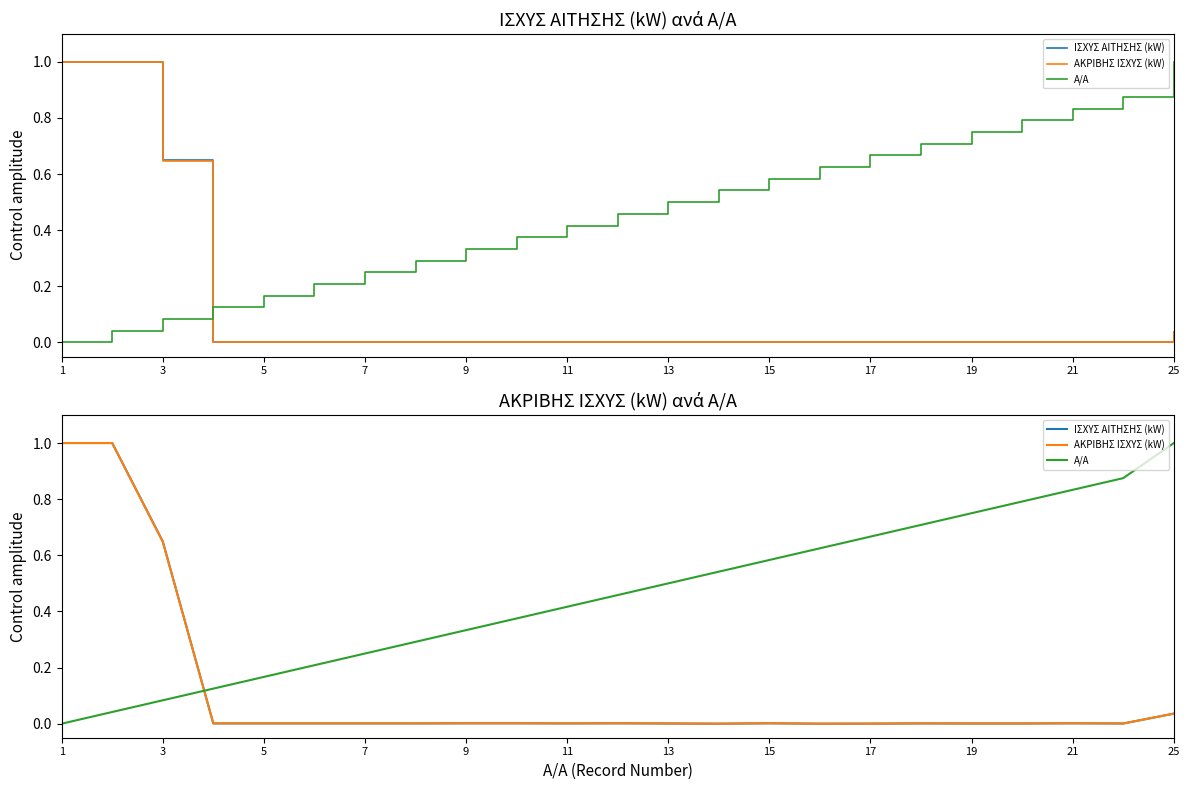

What is the highest value of the ΑΚΡΙΒΗΣ ΙΣΧΥΣ (kW) series?

1.0